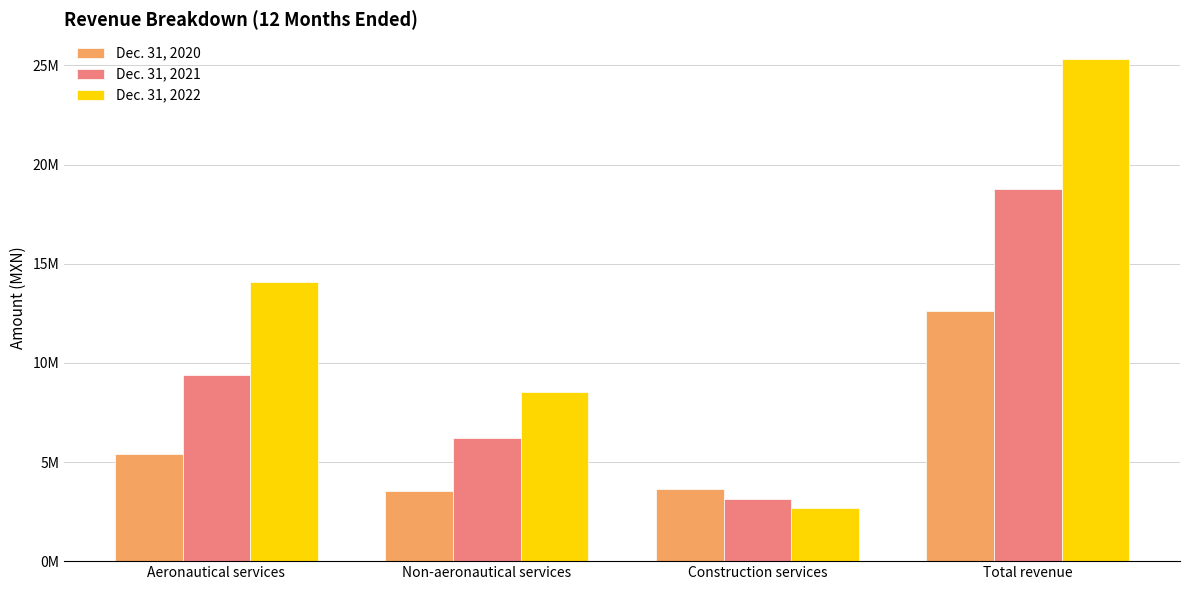

Are the bars horizontal?

No